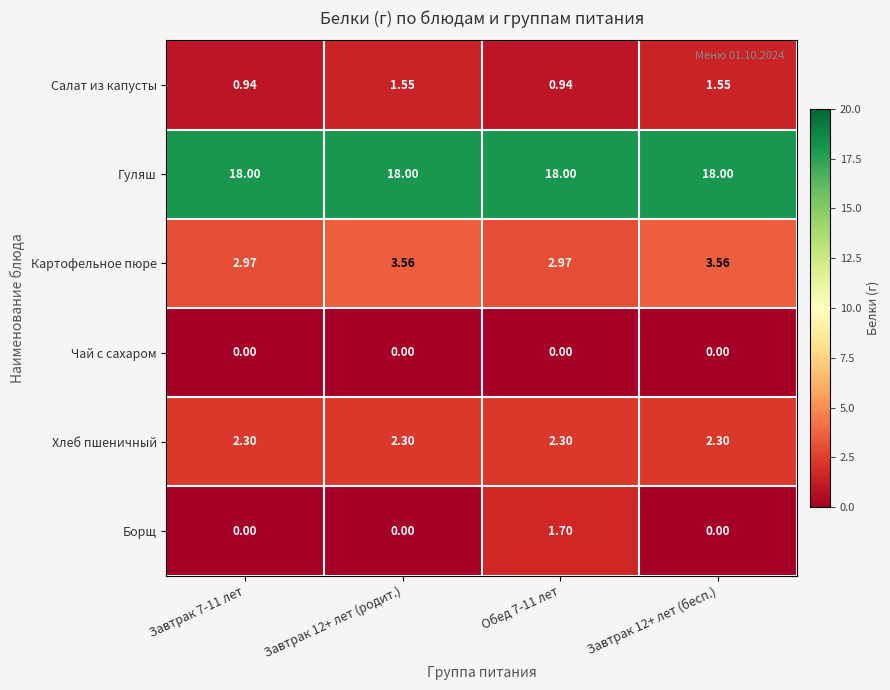

At how many categories does at least one series exceed 11?

4